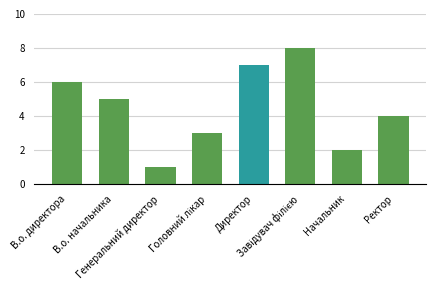

Is it true that the value at Генеральний директор is 2?

False